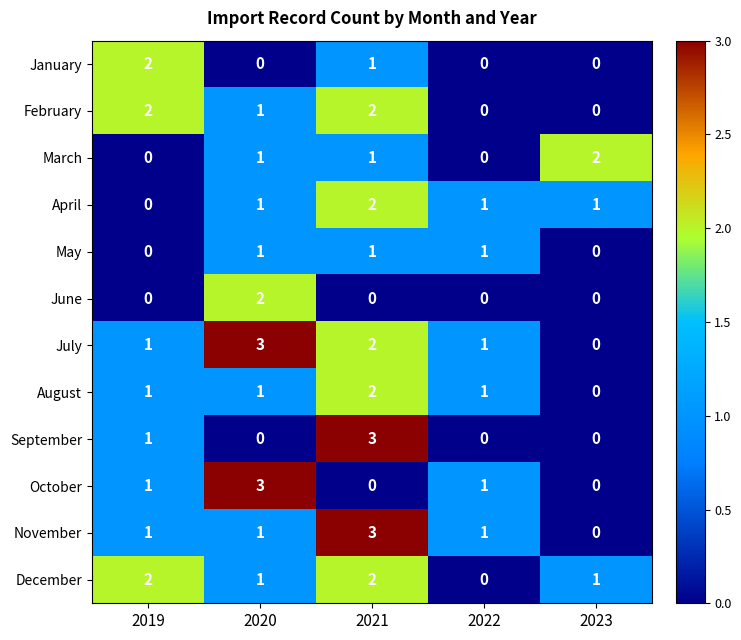

Count the number of data series in this chart.

12